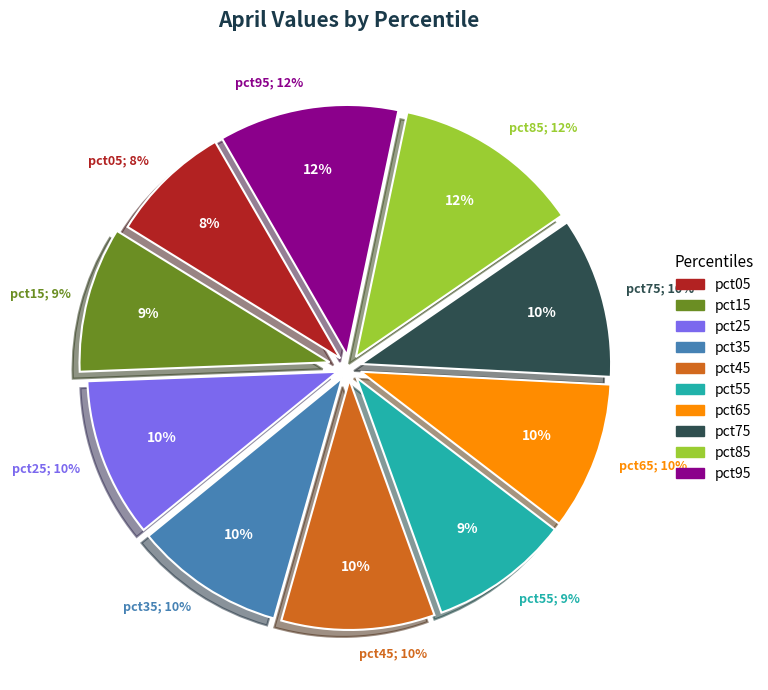

Does any single category account for the majority?

No